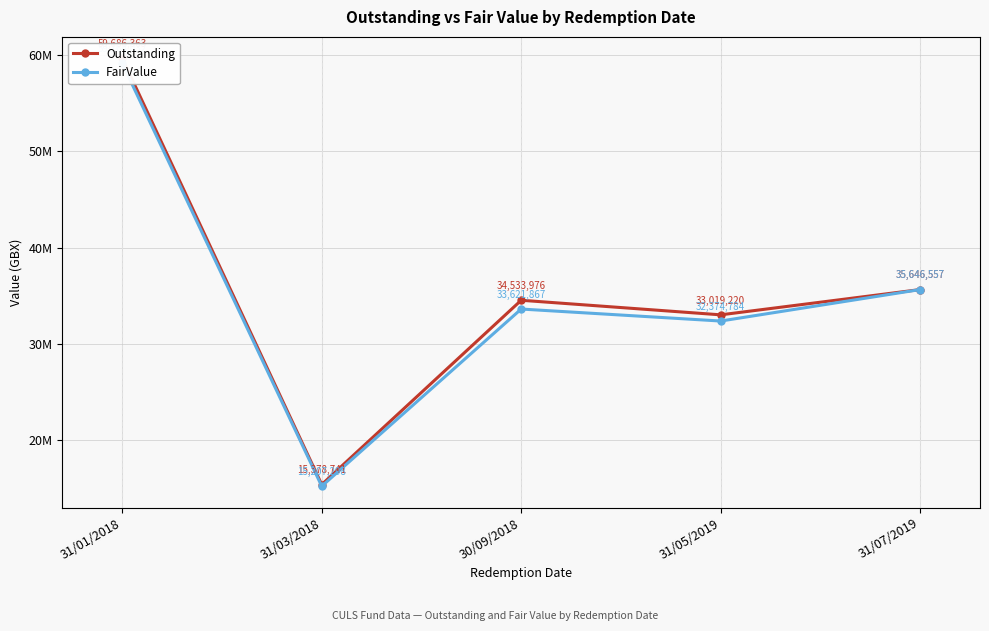

What is the label of the 5th point from the left?

31/07/2019